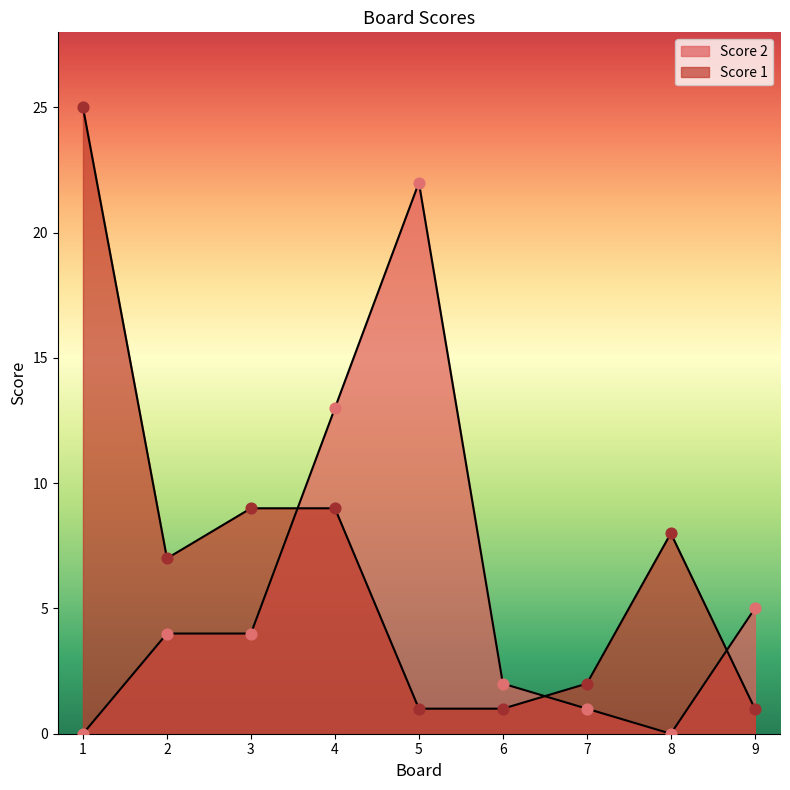

What are all the series names shown in the legend?

Score 2, Score 1